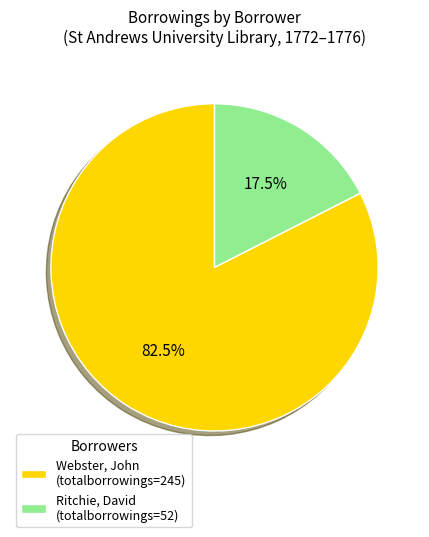

What is the largest slice in the pie chart?

Webster, John (totalborrowings=245)